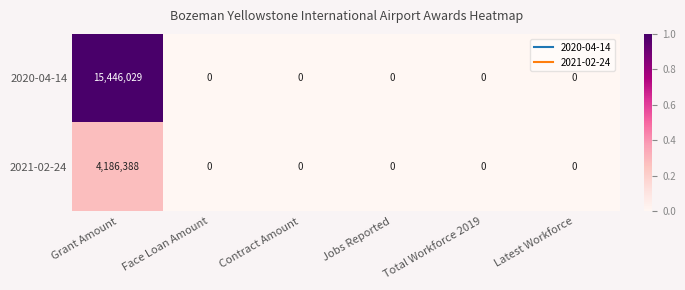

How many categories are shown in the chart?

6